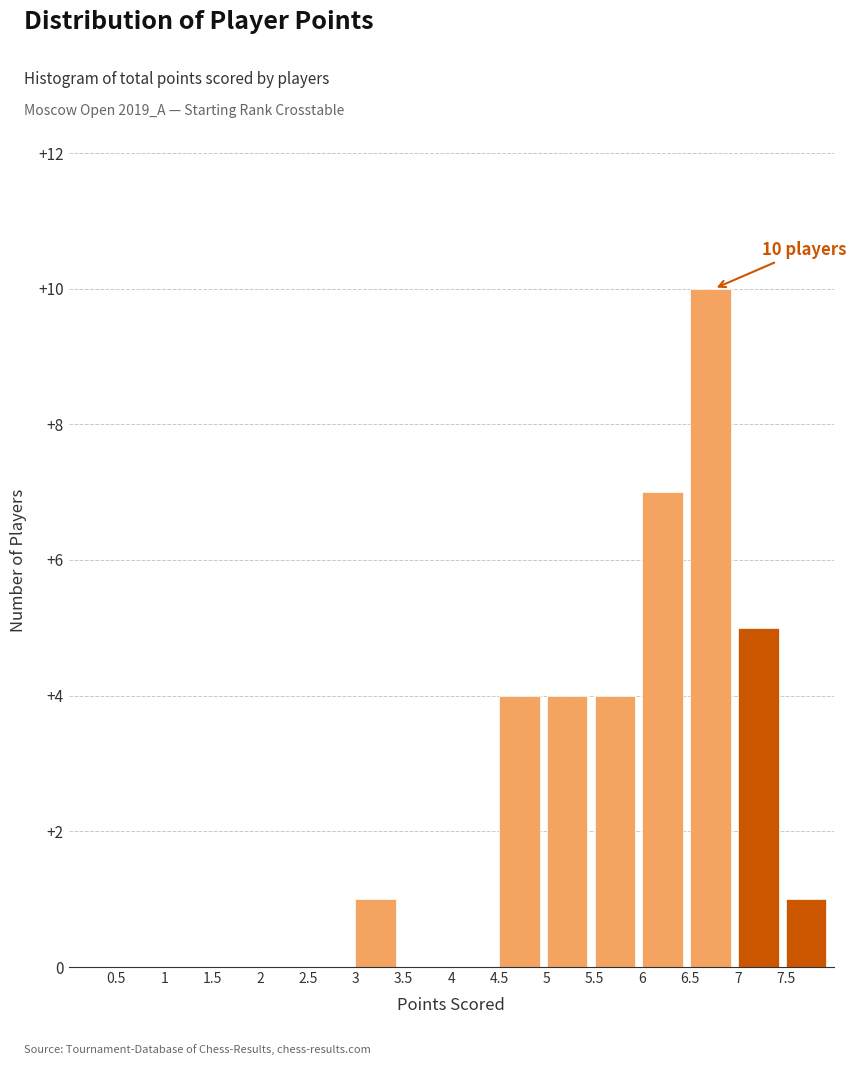

Which range on the x-axis has the tallest bar?

6.5 to 7.0